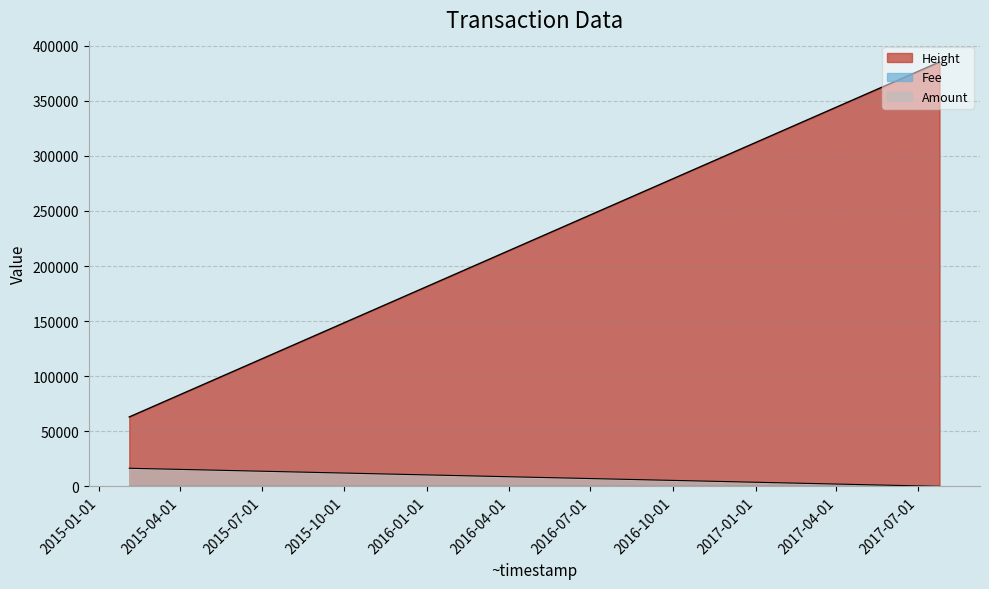

What is the value of the Height point at the 2nd from the left?

383861